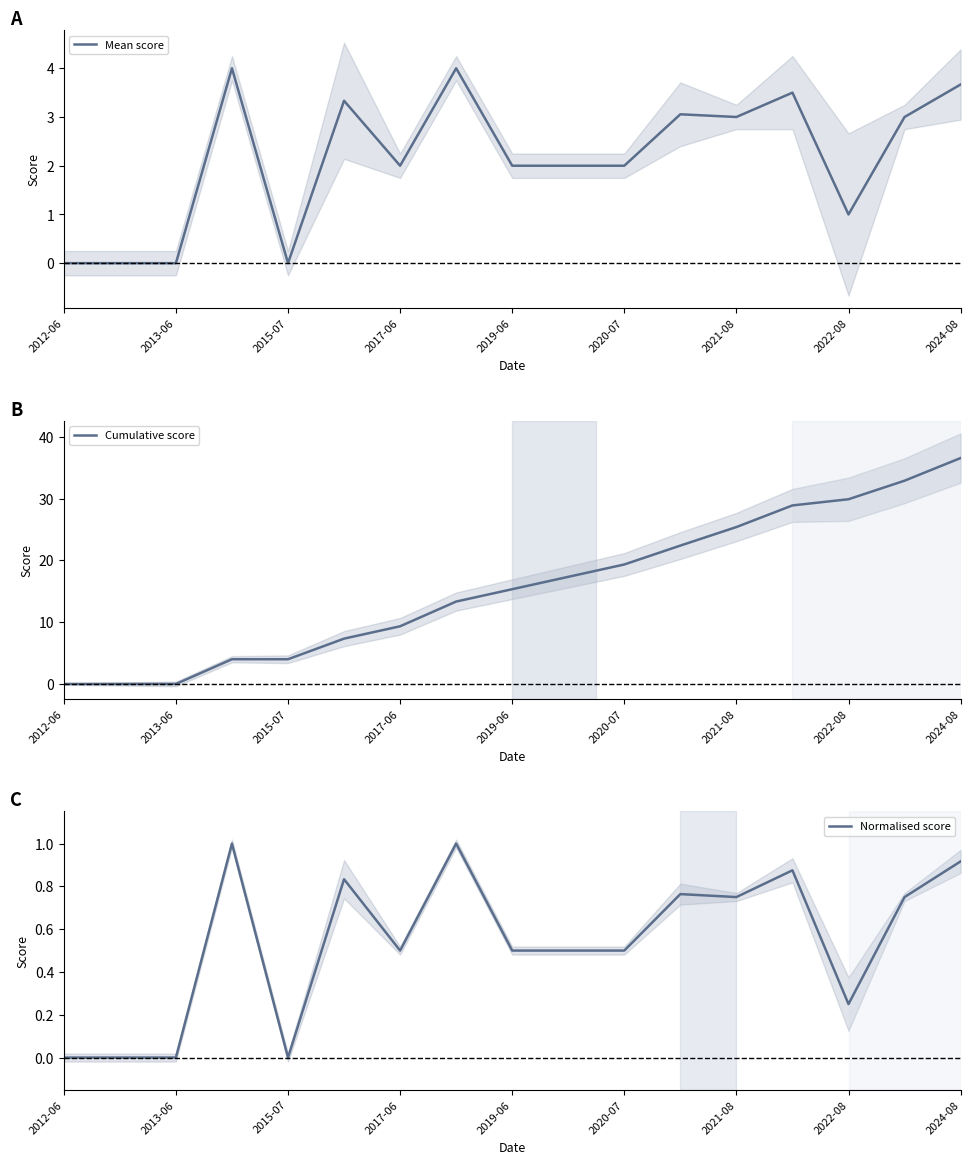

What is the difference between the highest and lowest values at 13?

28.0